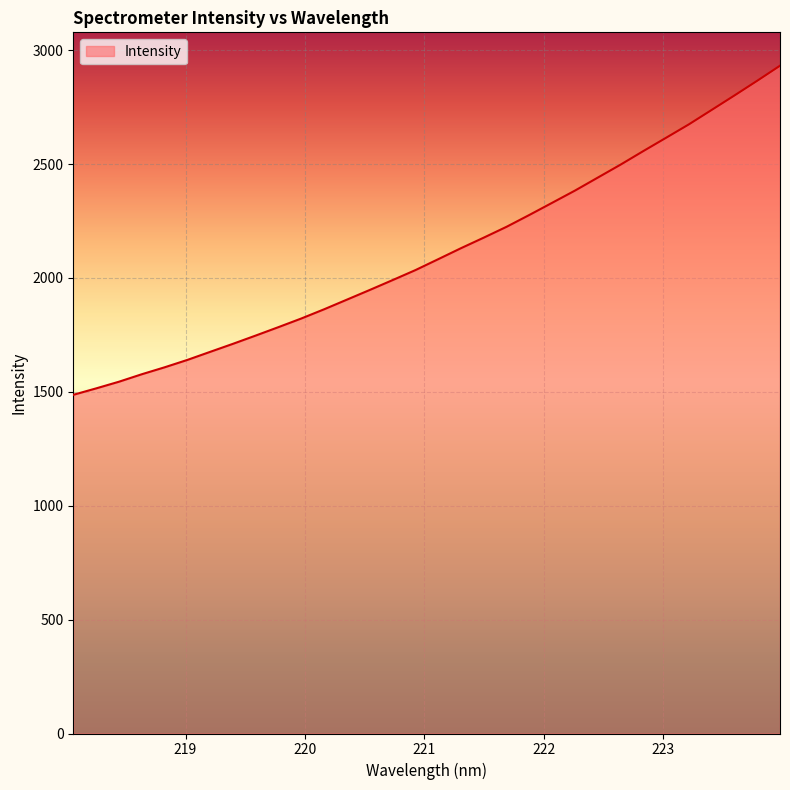

What is the minimum value shown in the chart?

1486.8